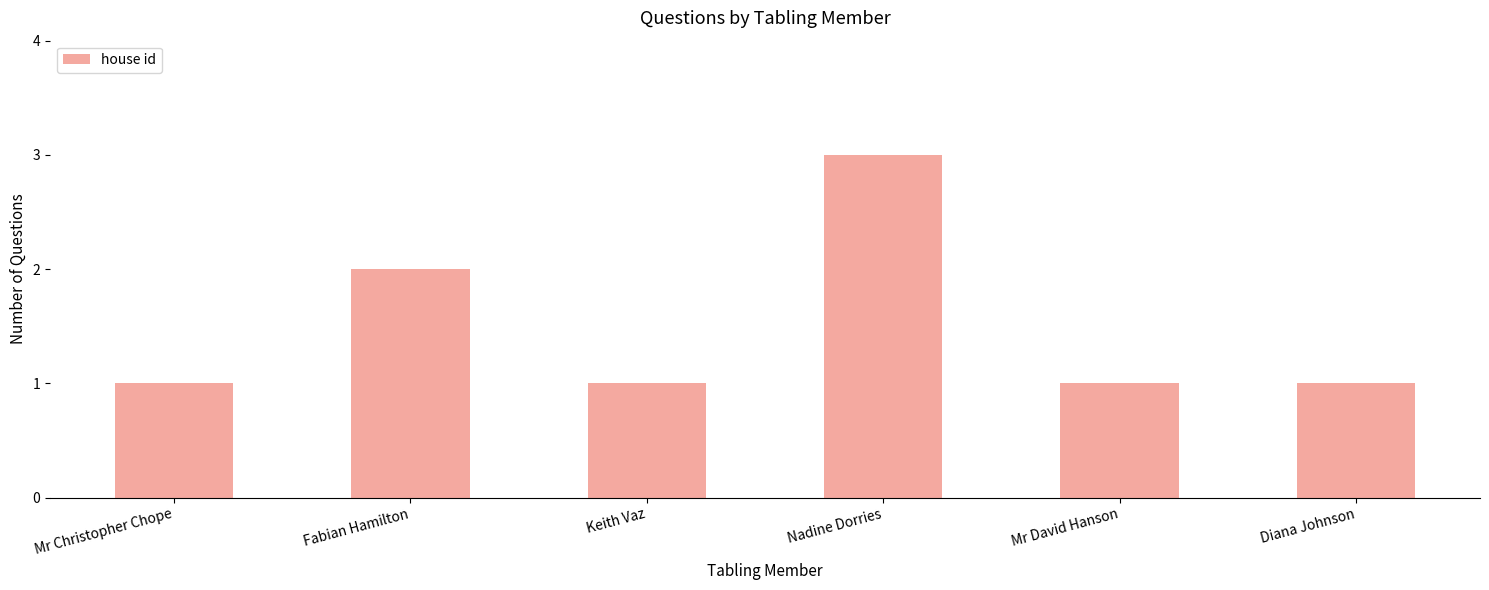

What is the ratio of the value at Diana Johnson to the value at Mr Christopher Chope?

1.0